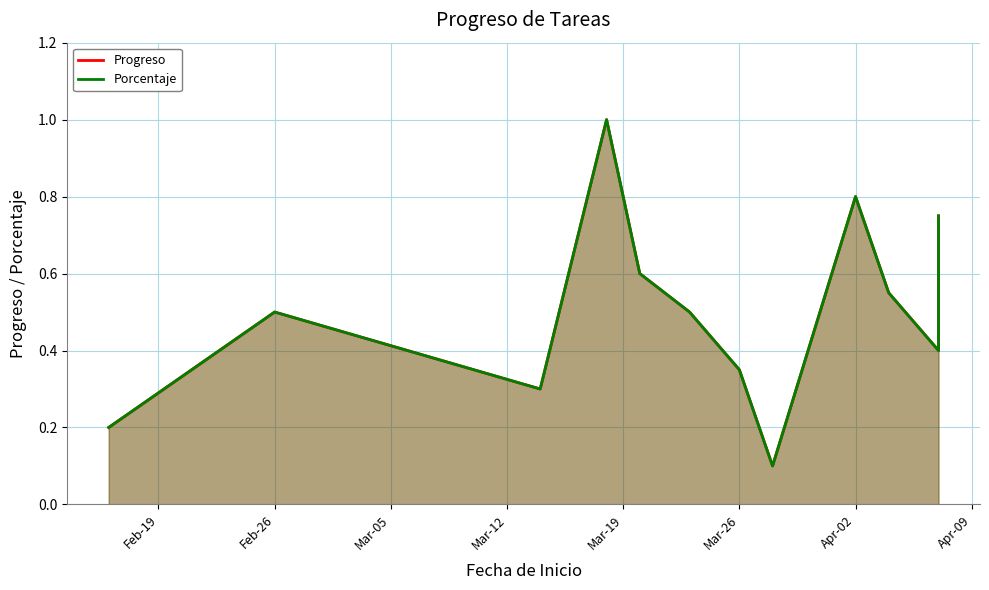

What is the smallest value displayed?

0.1